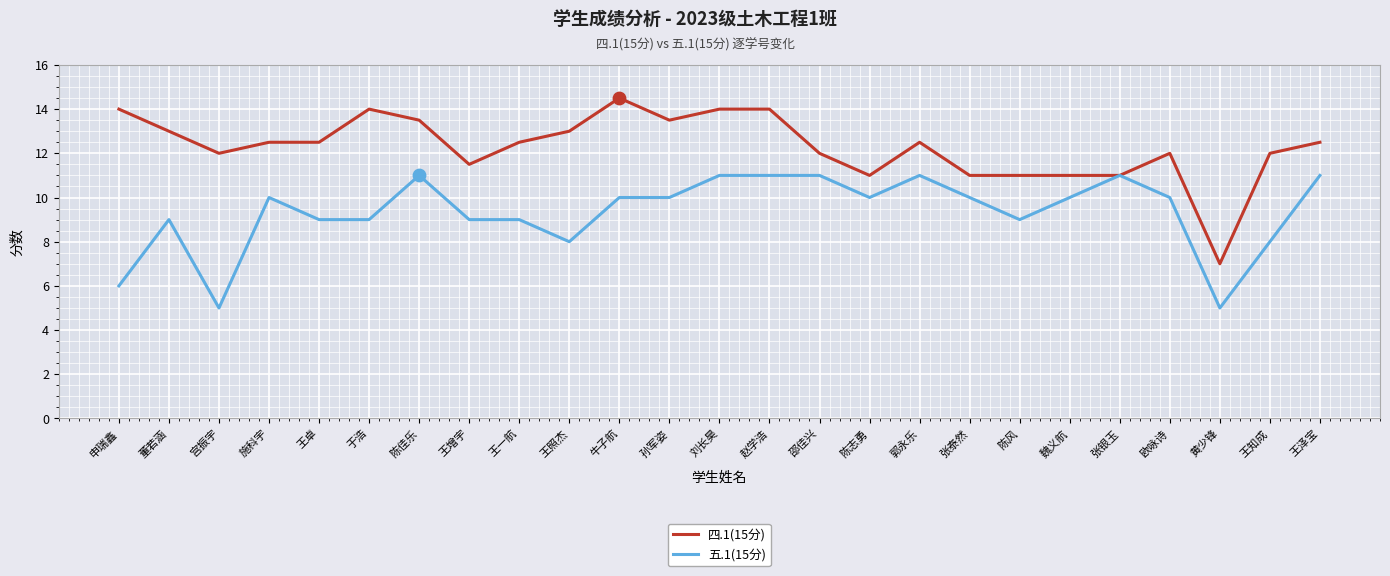

What is the spread (max minus min) of values at 施科宇?

2.5